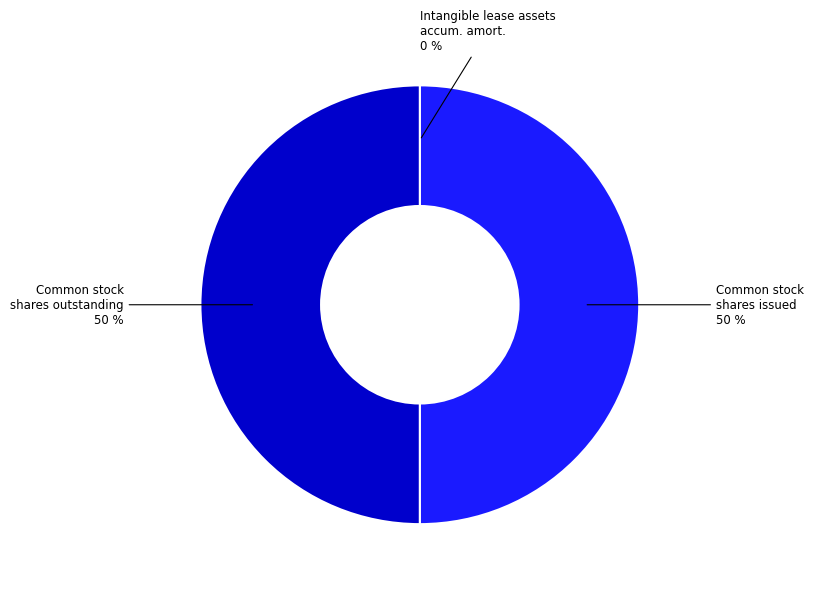

To the nearest percent, what portion does Common stock shares outstanding represent?

50%